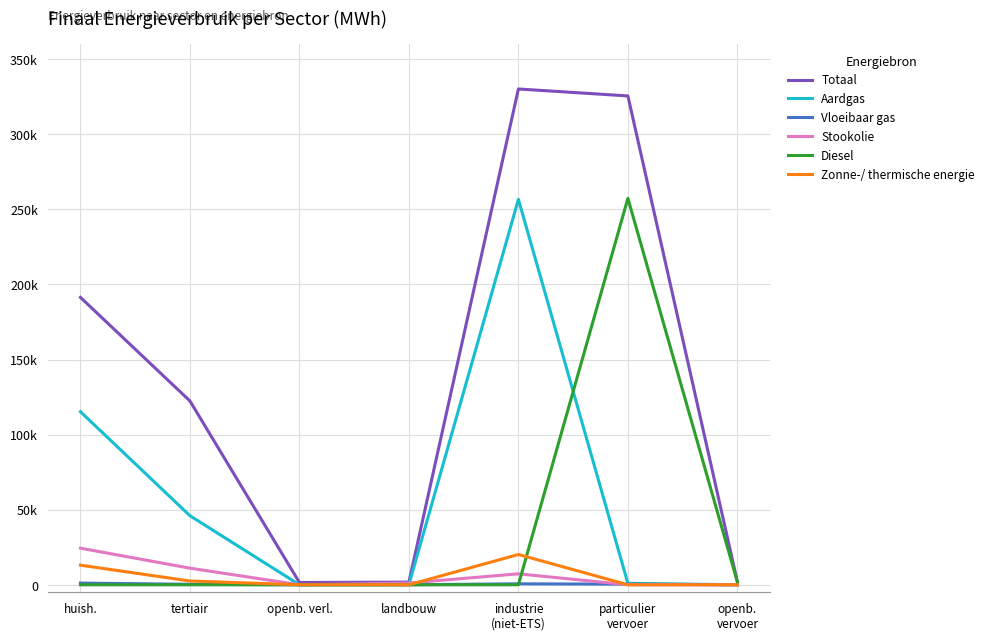

Is this an area chart (filled region under the line)?

No